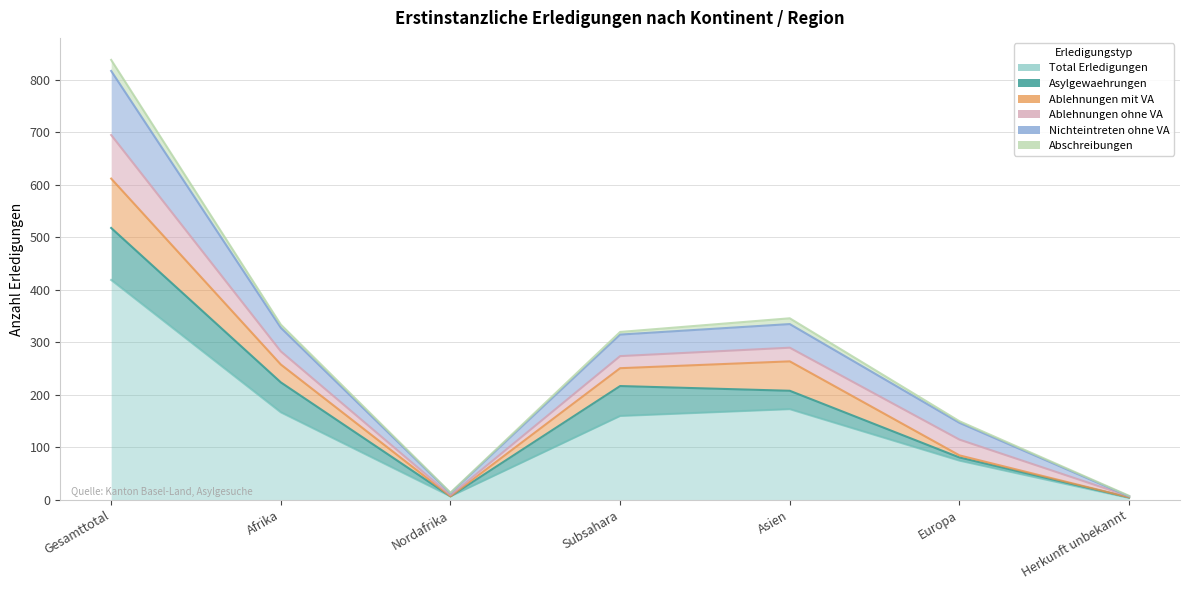

What is the average value of the Total Erledigungen series?

144